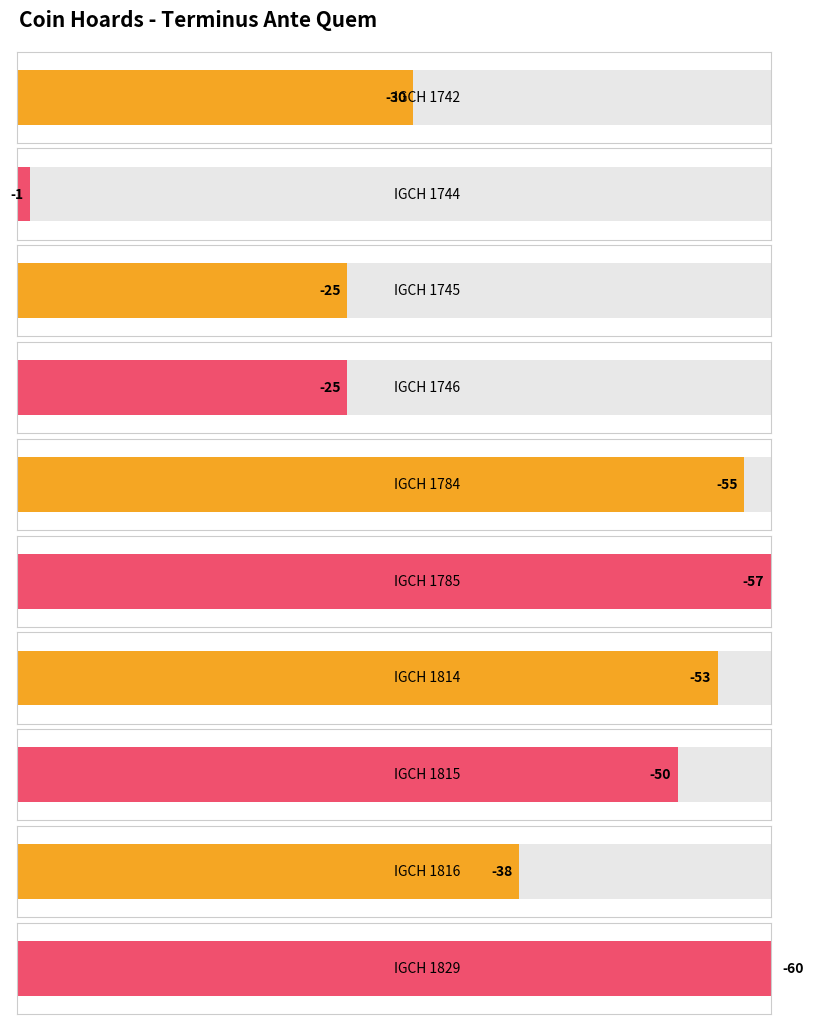

What is the maximum value shown in the chart?

-1